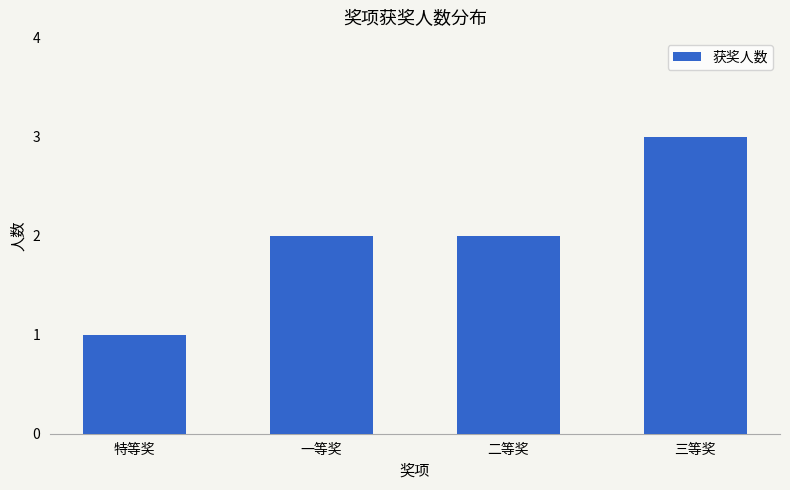

Reading left to right, list all the values displayed in this chart.

特等奖=1	一等奖=2	二等奖=2	三等奖=3